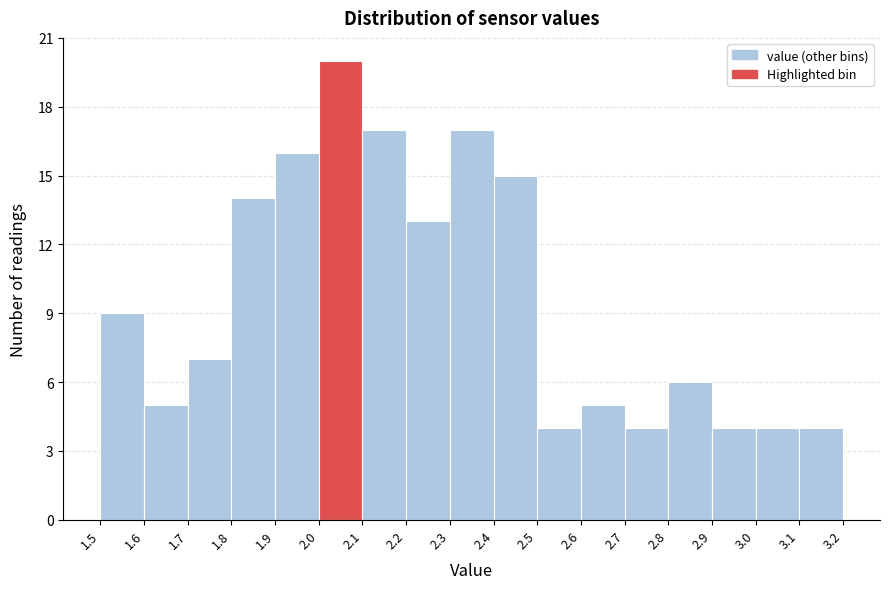

How tall is the bar that spans 2.5 to 2.6 on the x-axis? The values are not printed on the chart, so give them approximately, as read against the axis.

4